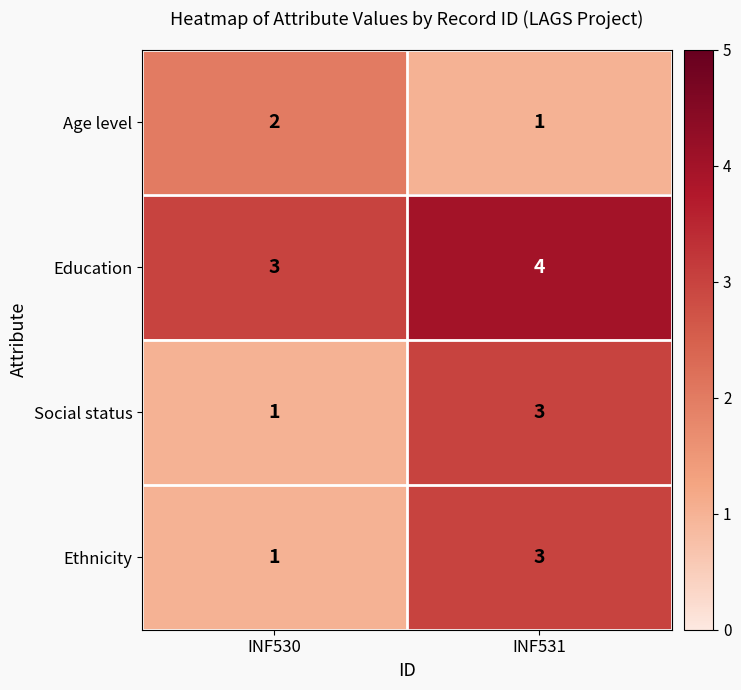

Rank the categories by Education value from highest to lowest.

INF531, INF530